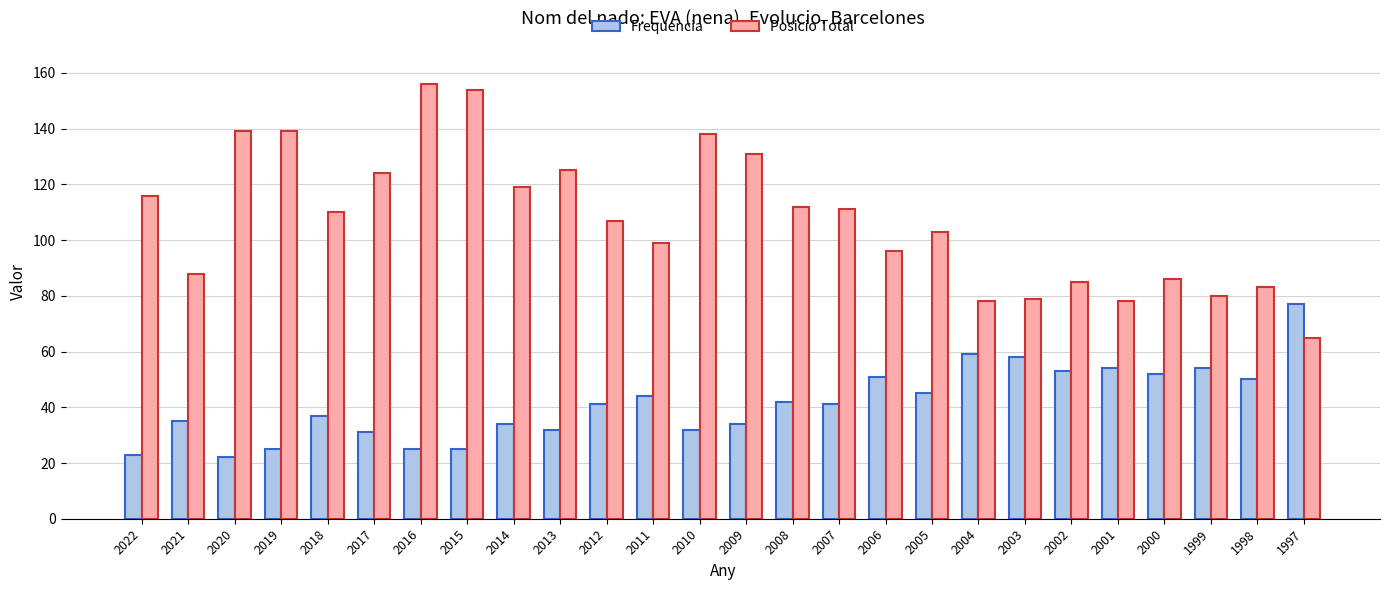

What is the difference between the Frequencia values at 2008 and 2012?

1